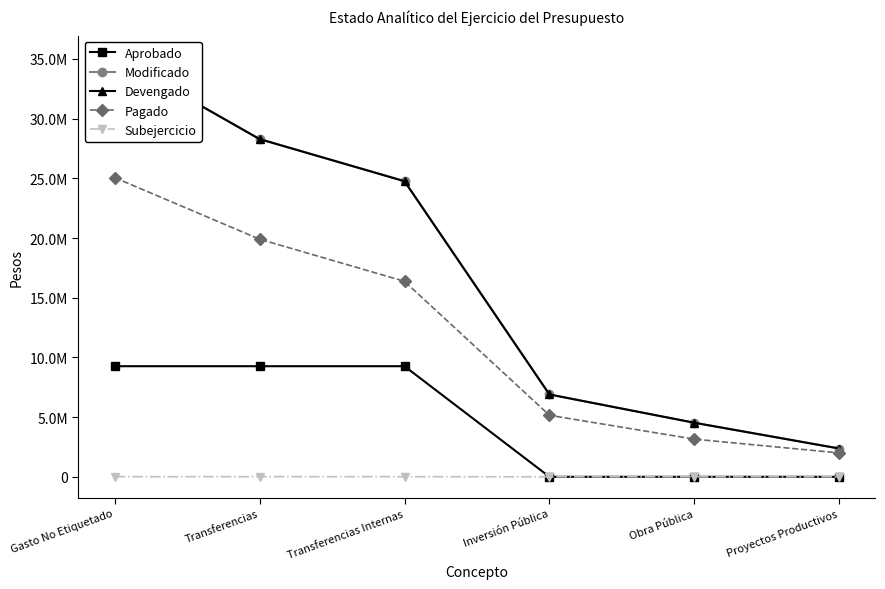

Which category has the highest value across all series?

Gasto No Etiquetado